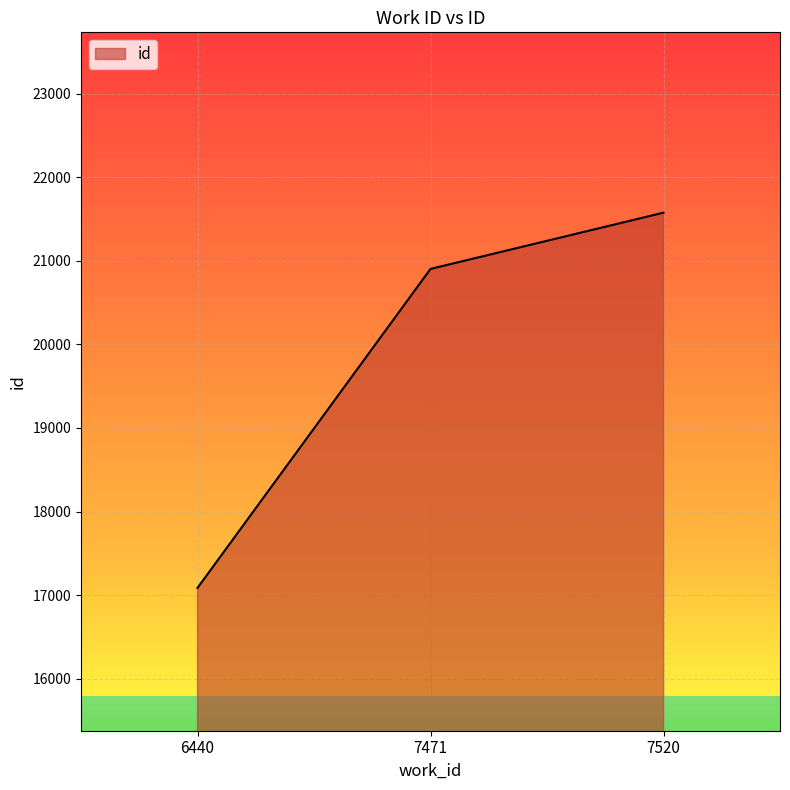

What is the ratio of the value at 7520 to the value at 7471?

1.0